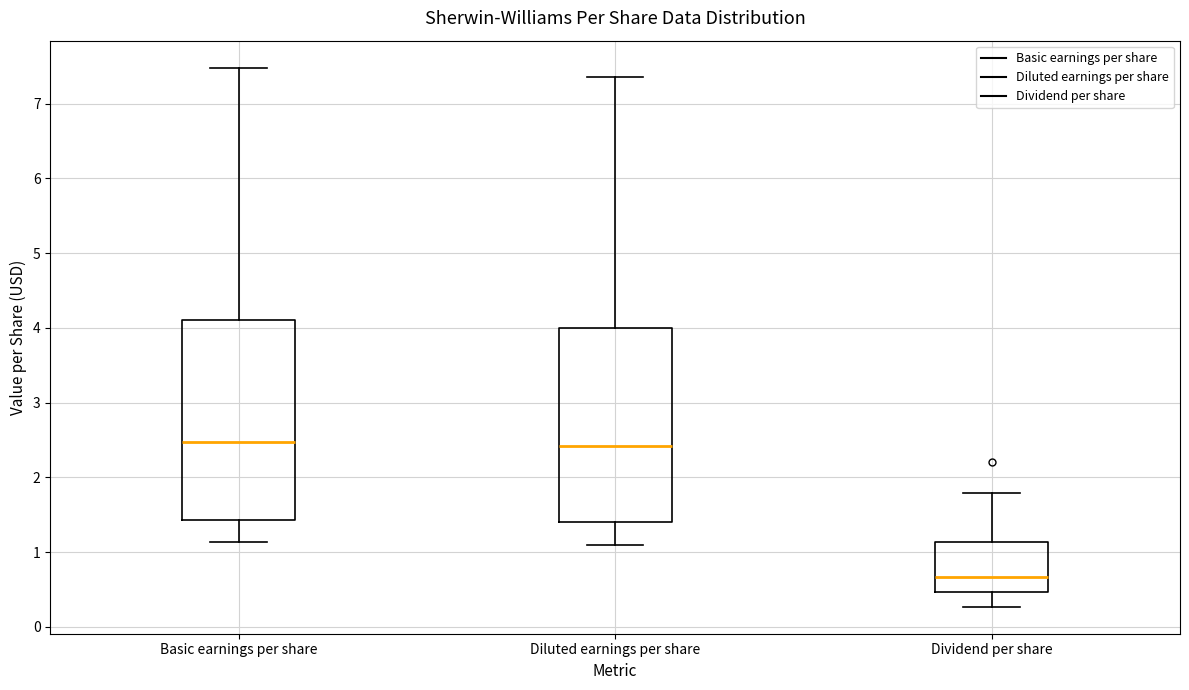

Which box has the lowest median line?

Dividend per share